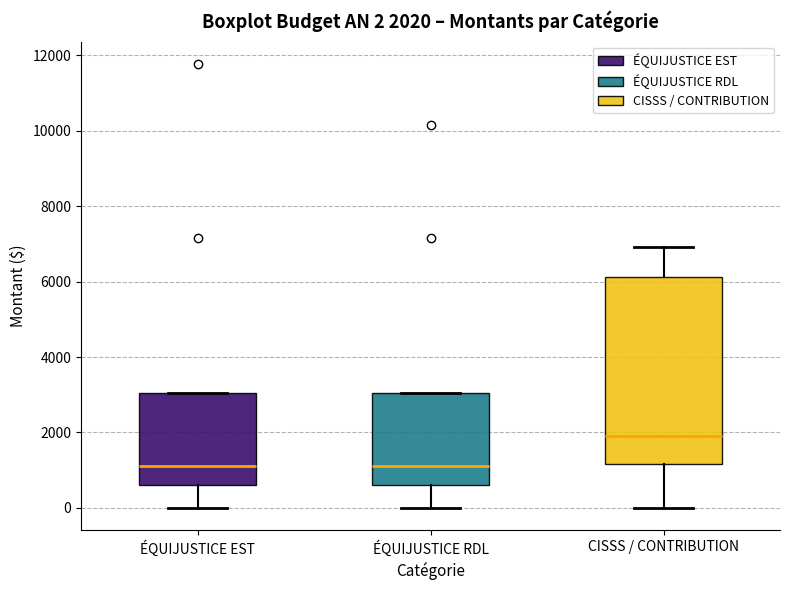

Which box is the tallest, from its lower edge to its upper edge?

CISSS / CONTRIBUTION